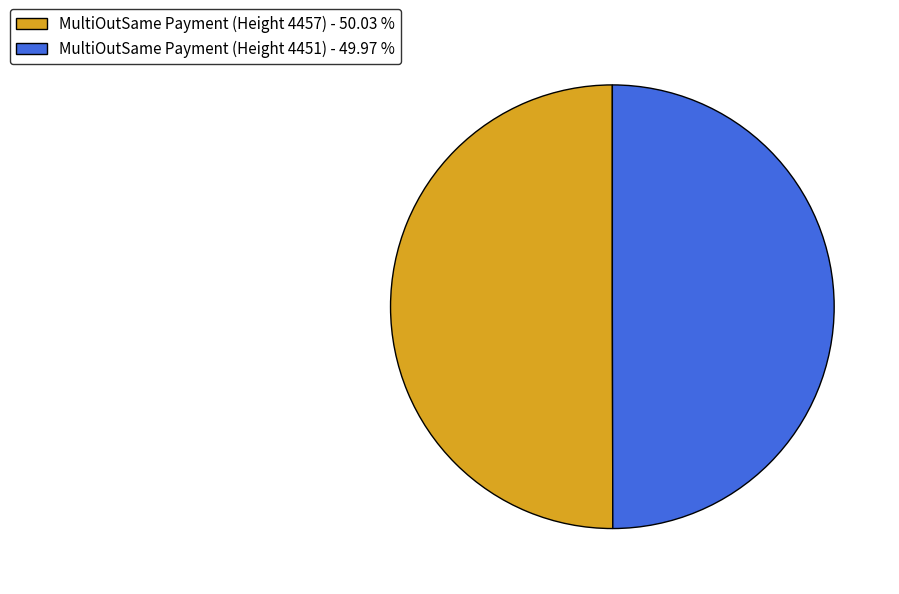

What is the ratio of the value at MultiOutSame Payment (Height 4451) - 49.97 % to the value at MultiOutSame Payment (Height 4457) - 50.03 %?

1.0